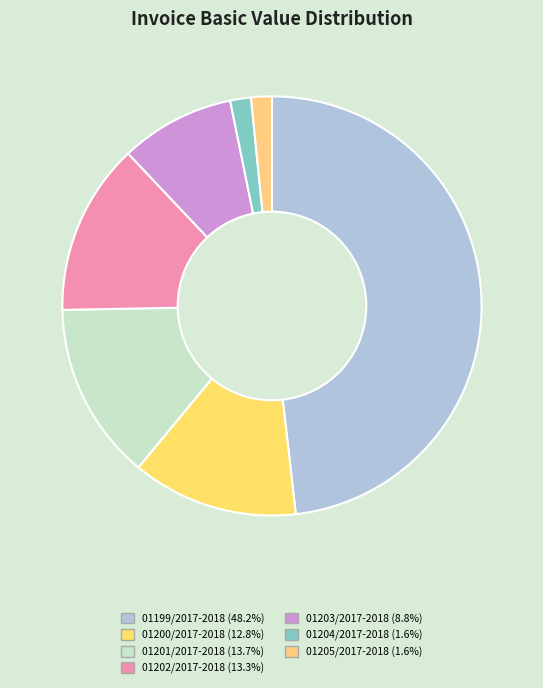

Rank the categories by value from lowest to highest.

01204/2017-2018, 01205/2017-2018, 01203/2017-2018, 01200/2017-2018, 01202/2017-2018, 01201/2017-2018, 01199/2017-2018